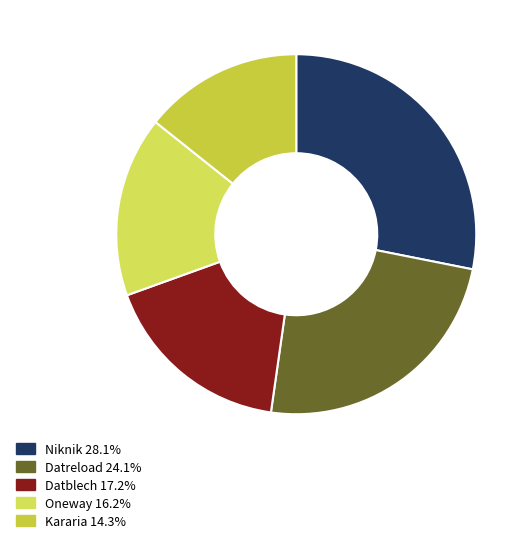

Is it true that Oneway is 16% of the pie?

True